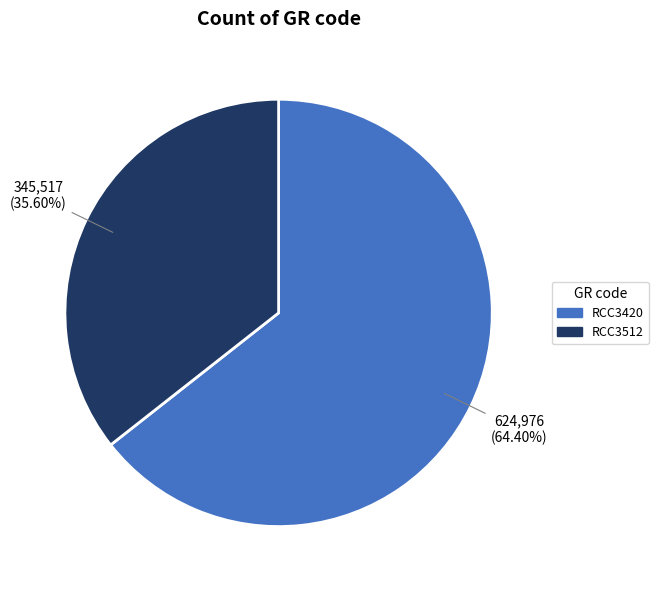

Rank the categories by value from lowest to highest.

RCC3512, RCC3420